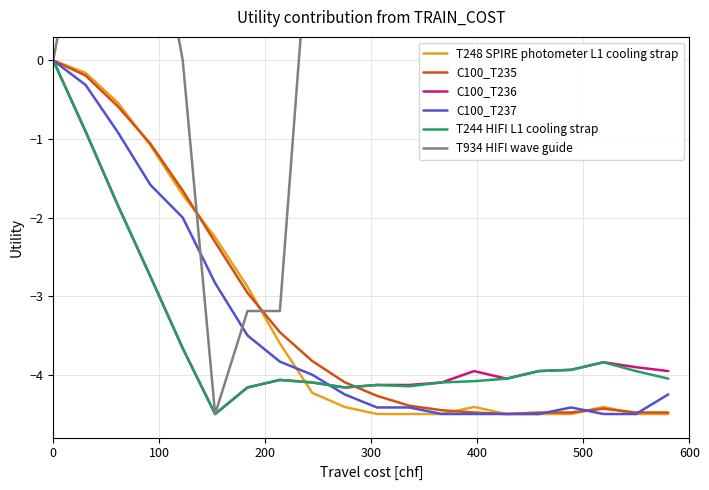

Rank the series by their maximum value, from highest to lowest.

T934 HIFI wave guide, T248 SPIRE photometer L1 cooling strap, C100_T235, C100_T236, C100_T237, T244 HIFI L1 cooling strap